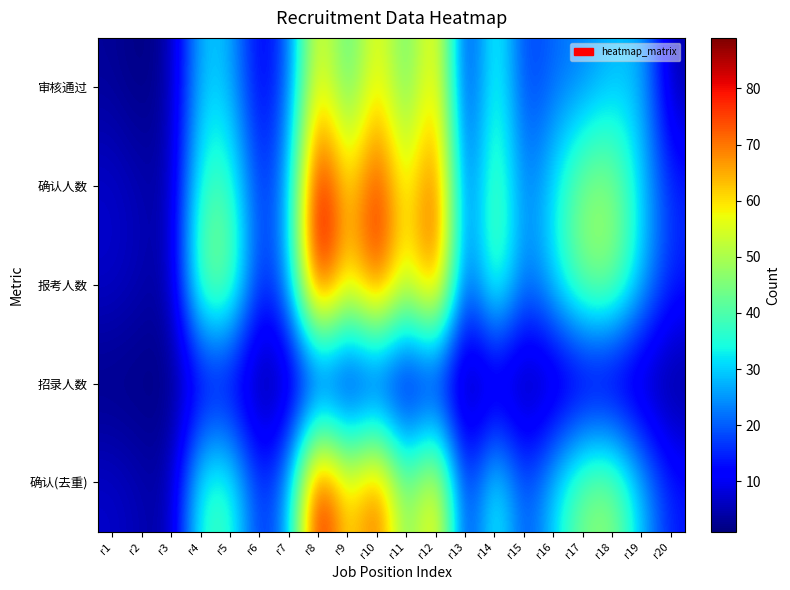

Reading left to right, transcribe all the data shown in this chart.

审核通过: r1=3	r2=1	r3=4	r4=30	r5=28	r6=9	r7=20	r8=61	r9=37	r10=61	r11=39	r12=65	r13=11	r14=39	r15=16	r16=21	r17=23	r18=28	r19=28	r20=4
确认人数: r1=7	r2=5	r3=4	r4=38	r5=39	r6=14	r7=26	r8=89	r9=58	r10=81	r11=53	r12=79	r13=15	r14=45	r15=21	r16=32	r17=47	r18=48	r19=30	r20=15
报考人数: r1=7	r2=5	r3=4	r4=47	r5=47	r6=14	r7=26	r8=89	r9=58	r10=81	r11=53	r12=79	r13=15	r14=45	r15=21	r16=32	r17=47	r18=48	r19=30	r20=15
招录人数: r1=1	r2=1	r3=1	r4=6	r5=6	r6=1	r7=2	r8=4	r9=4	r10=5	r11=3	r12=4	r13=1	r14=1	r15=1	r16=1	r17=2	r18=1	r19=1	r20=1
确认(去重): r1=7	r2=5	r3=4	r4=38	r5=39	r6=14	r7=26	r8=88	r9=57	r10=77	r11=41	r12=67	r13=11	r14=39	r15=17	r16=31	r17=46	r18=48	r19=29	r20=14